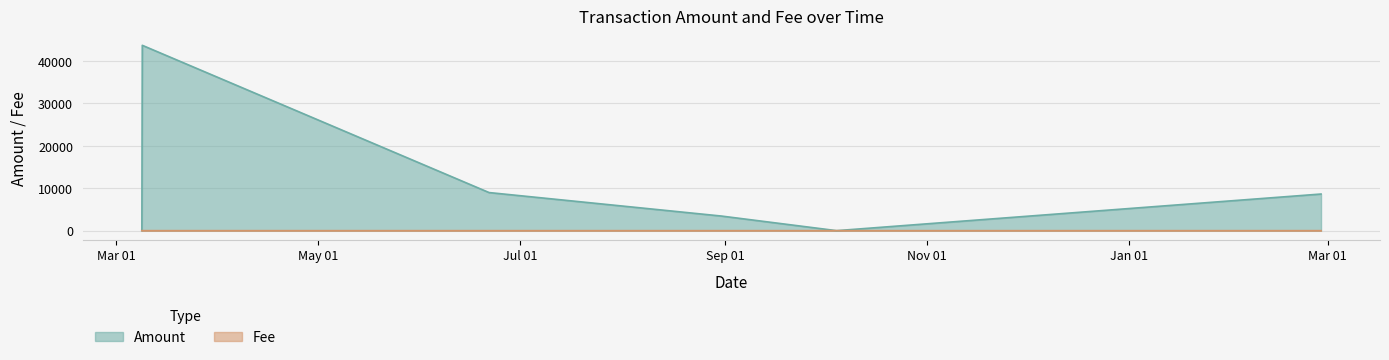

How many interior local peaks does the Fee series have?

2